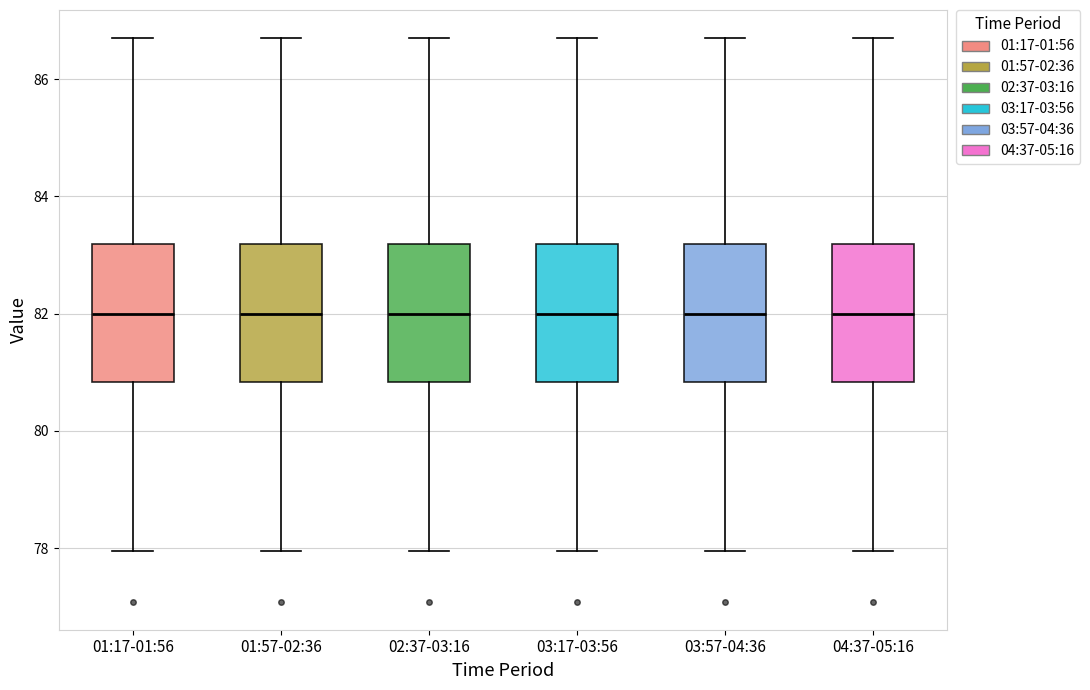

Reading left to right, read every box against the y-axis: the position of its median line, the range the box covers, and the ends of its whiskers. The values are not printed on the chart, so give them approximately, as read against the axis.

01:17-01:56: median 82.0, box 80.8 to 83.2, whiskers 78.0 to 86.8
01:57-02:36: median 82.0, box 80.8 to 83.2, whiskers 78.0 to 86.8
02:37-03:16: median 82.0, box 80.8 to 83.2, whiskers 78.0 to 86.8
03:17-03:56: median 82.0, box 80.8 to 83.2, whiskers 78.0 to 86.8
03:57-04:36: median 82.0, box 80.8 to 83.2, whiskers 78.0 to 86.8
04:37-05:16: median 82.0, box 80.8 to 83.2, whiskers 78.0 to 86.8